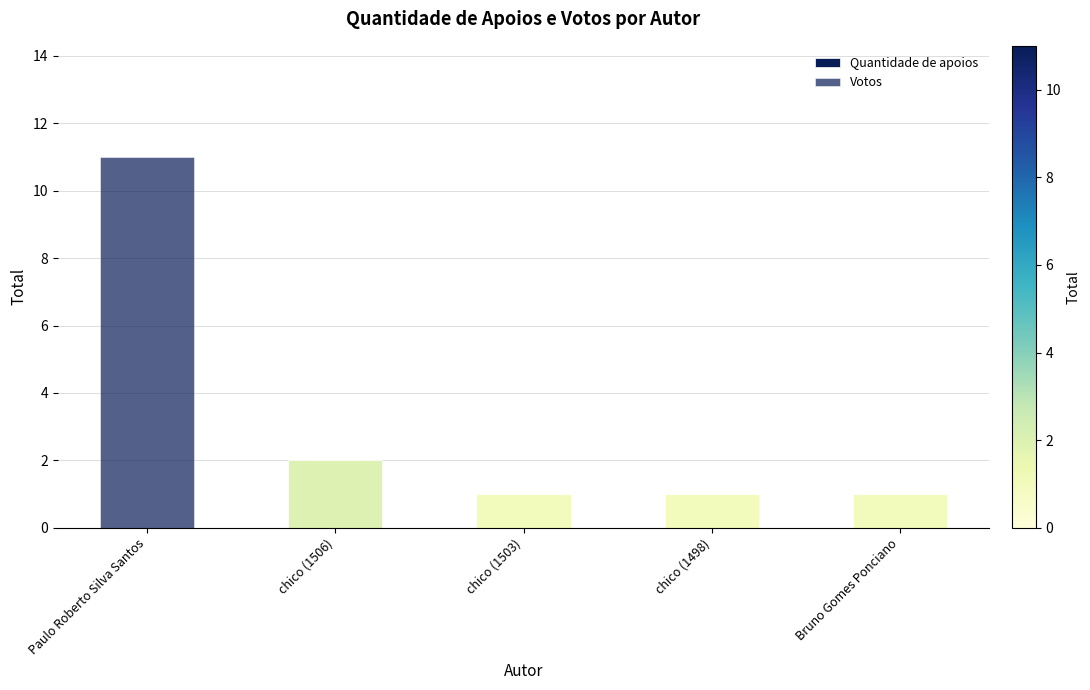

Are the bars horizontal?

No